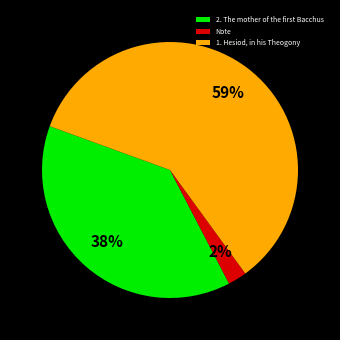

Rank the categories by value from highest to lowest.

1. Hesiod, in his Theogony, 2. The mother of the first Bacchus, Note